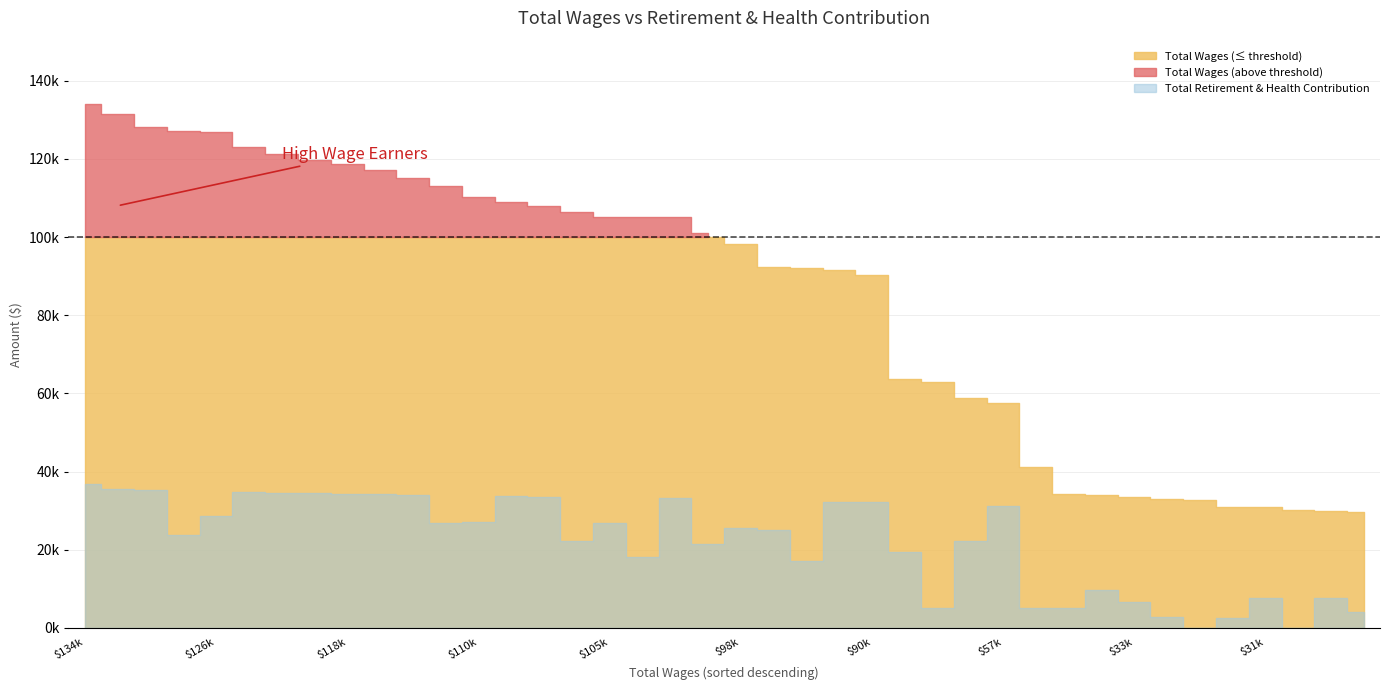

Between 117101 and 105033, which is larger?

117101